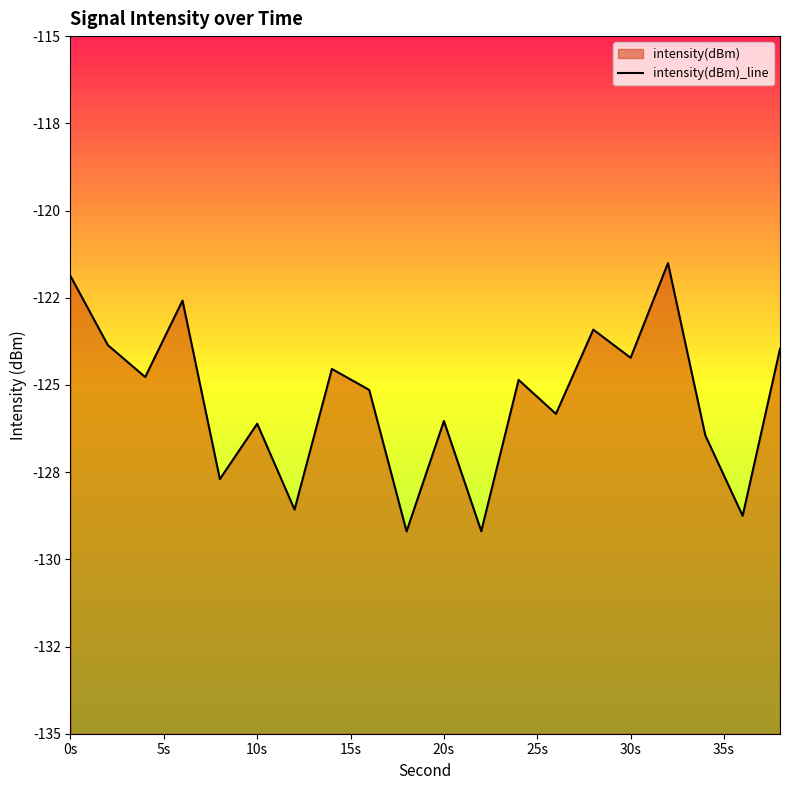

At which label does the data first exceed -124?

0s